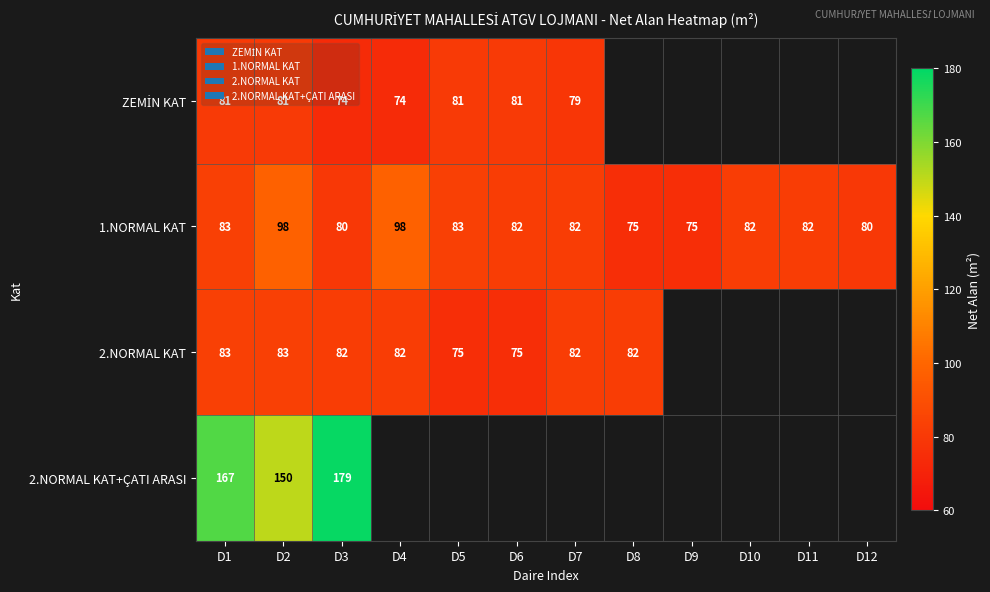

True or false: 1.NORMAL KAT has a value of 82 at D6.

True